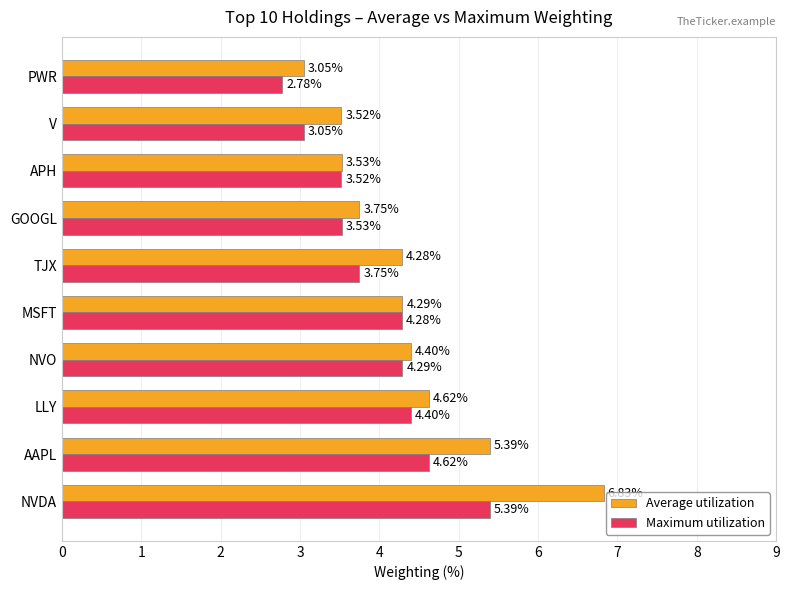

What is the total value across all series at GOOGL?

7.3